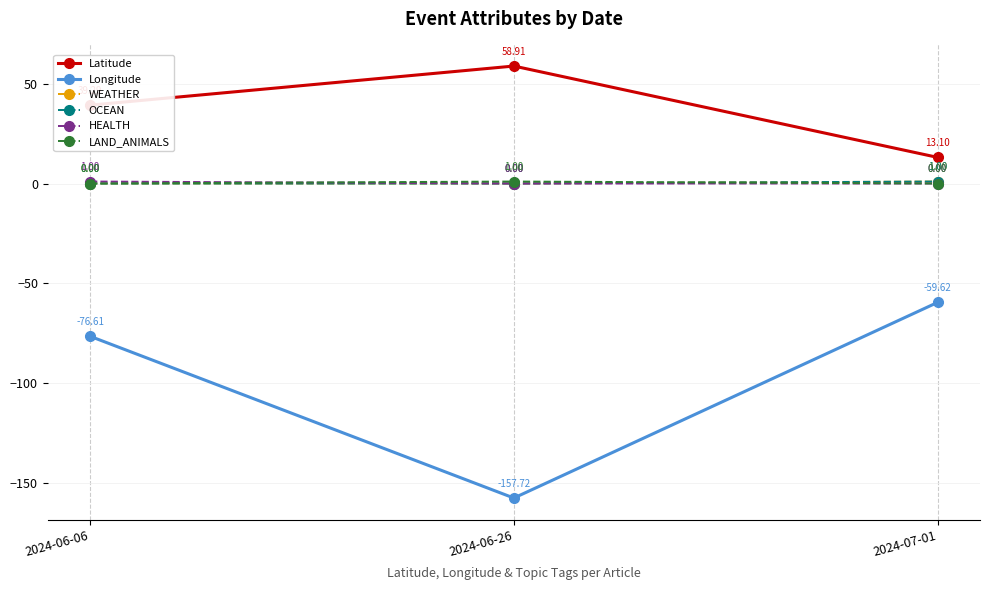

Is this an area chart (filled region under the line)?

No